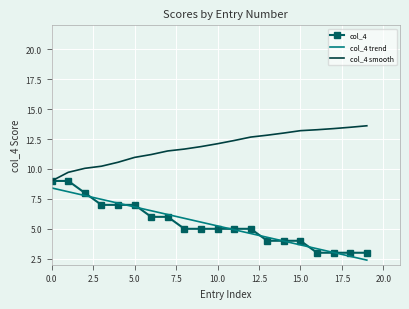

Which series has the largest total across all categories?

col_4 smooth